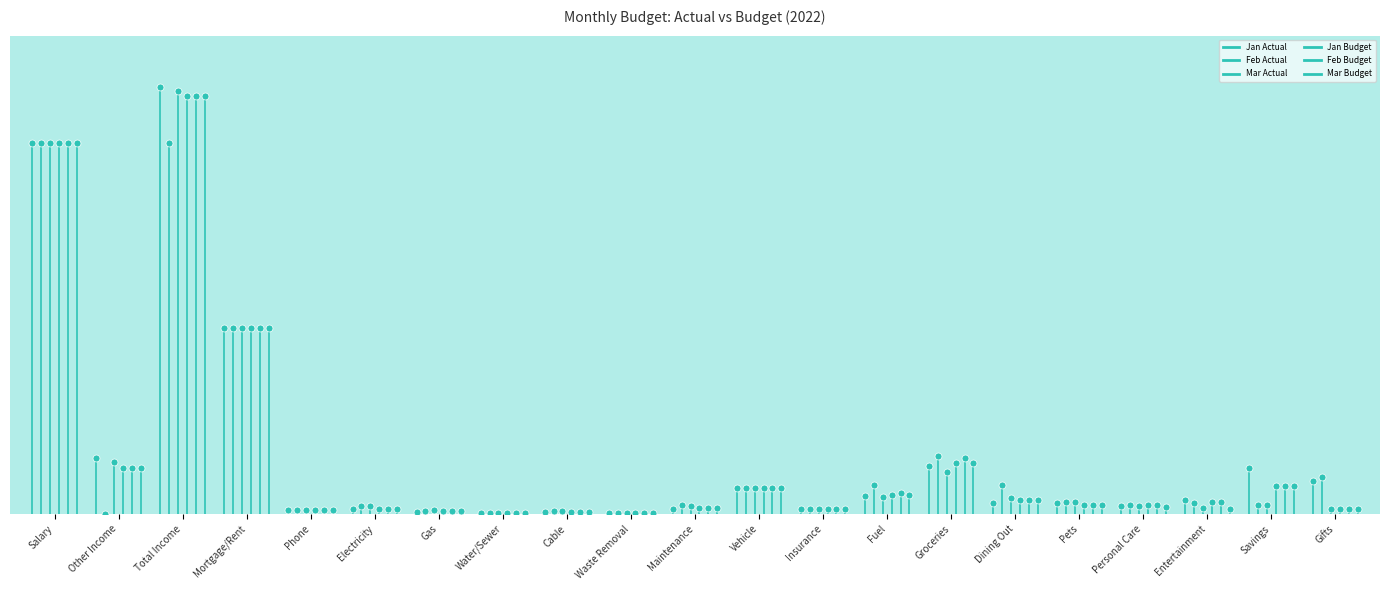

What is the total value across all series at Other Income?

48000